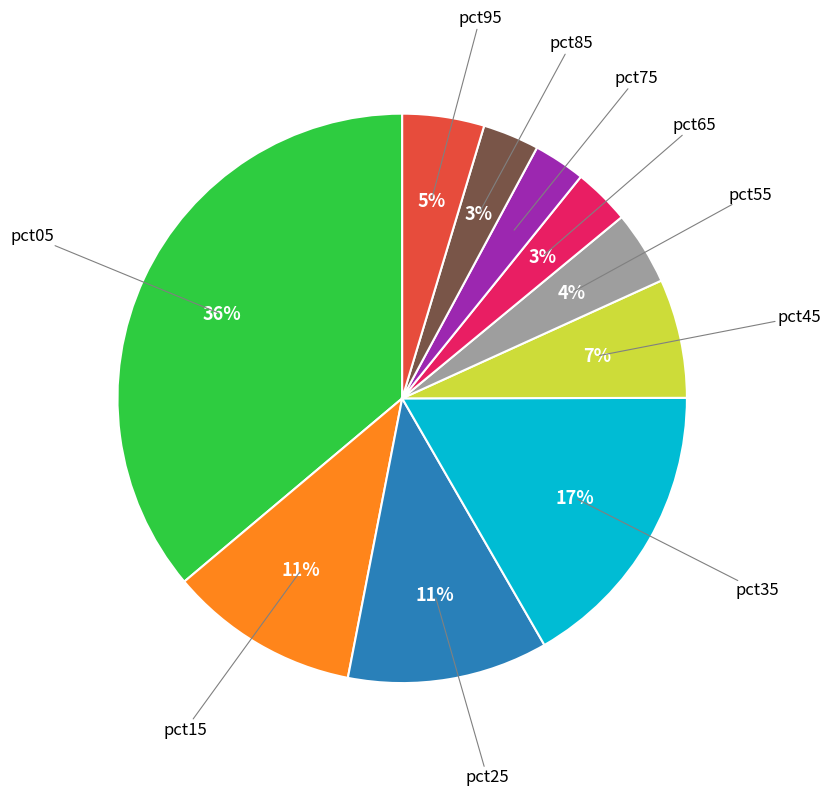

To the nearest percent, what is the average slice percentage?

10%